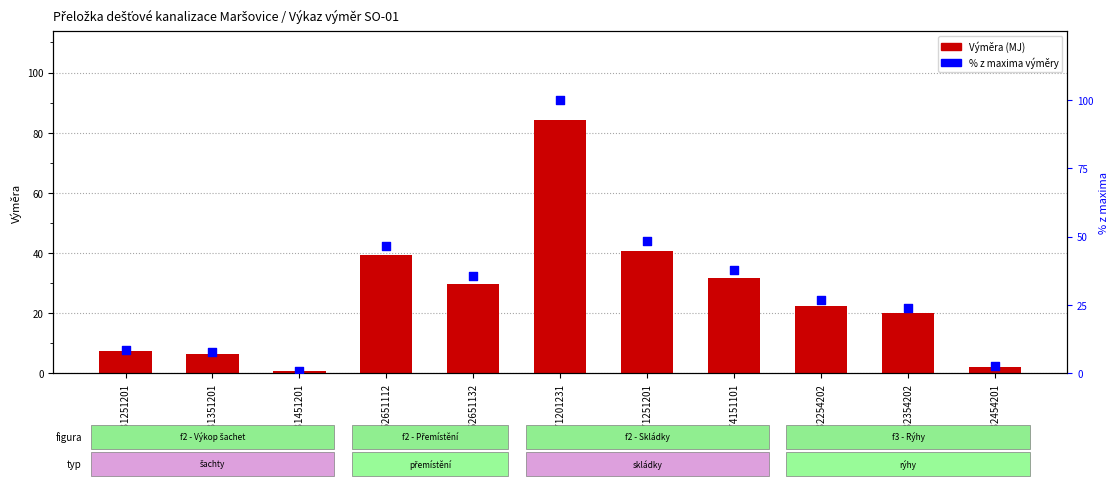

Which series has the largest total across all categories?

% z maxima